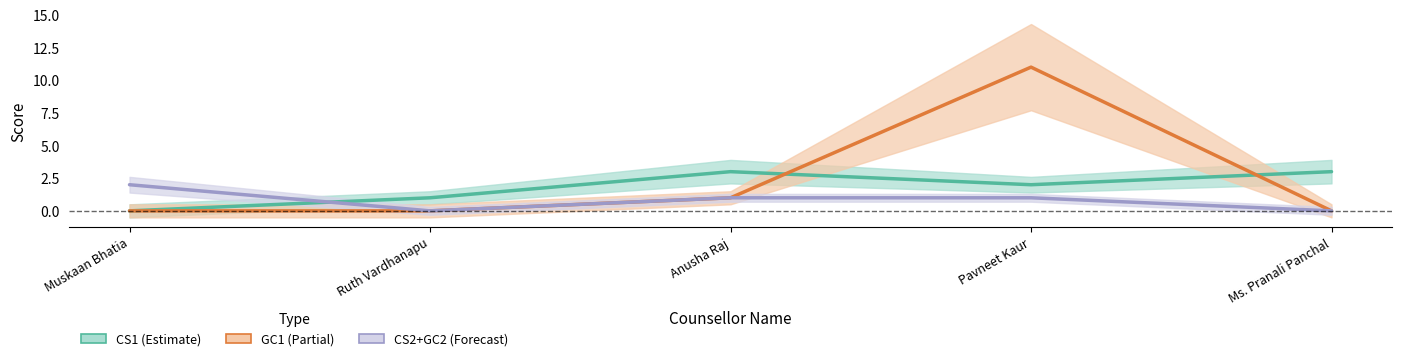

What is the difference between the maximum and minimum values in the GC1 series?

11